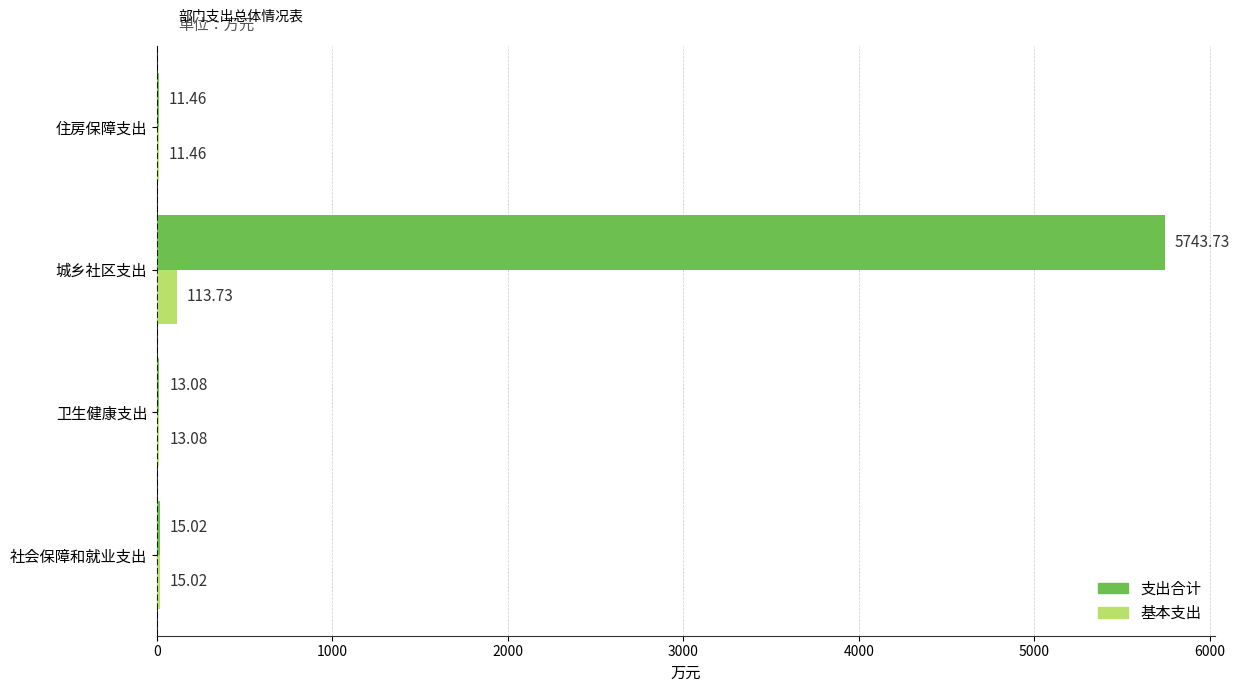

At which label does 基本支出 reach its peak?

城乡社区支出